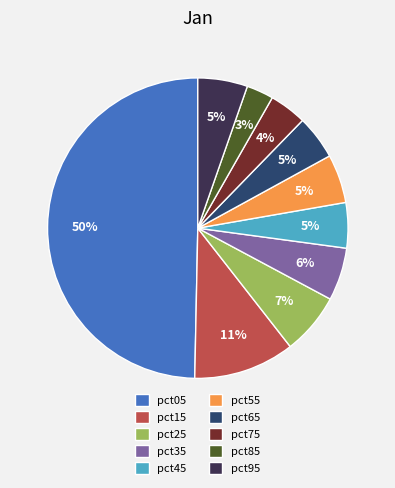

Which slice is the largest?

pct05